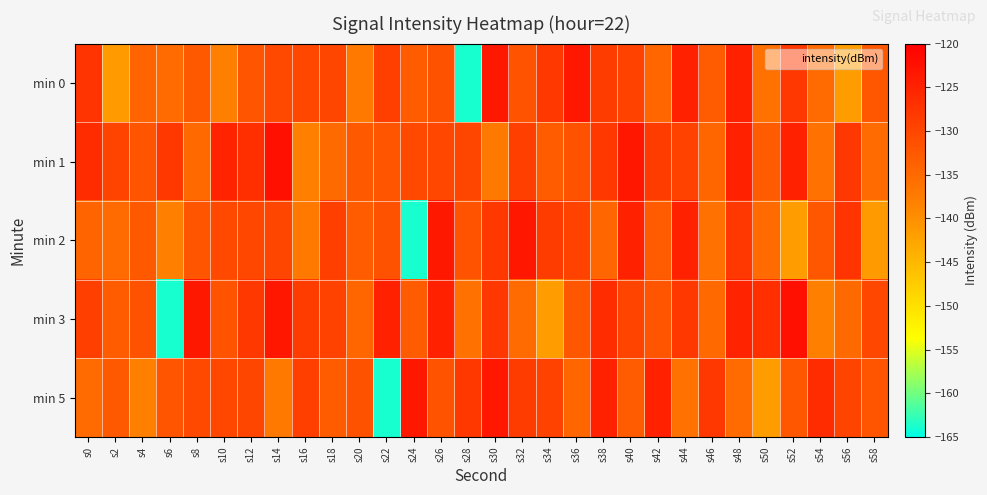

Which category has the lowest value across all series?

s28